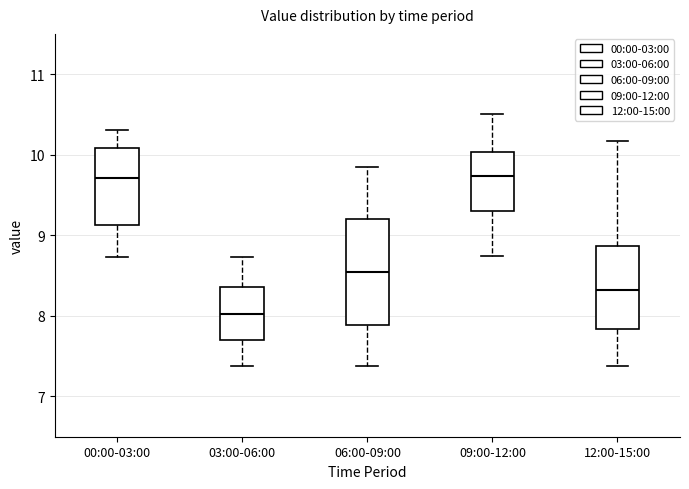

Reading left to right, read every box against the y-axis: the position of its median line, the range the box covers, and the ends of its whiskers. The values are not printed on the chart, so give them approximately, as read against the axis.

00:00-03:00: median 9.7, box 9.1 to 10.1, whiskers 8.7 to 10.3
03:00-06:00: median 8.0, box 7.7 to 8.4, whiskers 7.4 to 8.7
06:00-09:00: median 8.5, box 7.9 to 9.2, whiskers 7.4 to 9.9
09:00-12:00: median 9.7, box 9.3 to 10.0, whiskers 8.7 to 10.5
12:00-15:00: median 8.3, box 7.8 to 8.9, whiskers 7.4 to 10.2